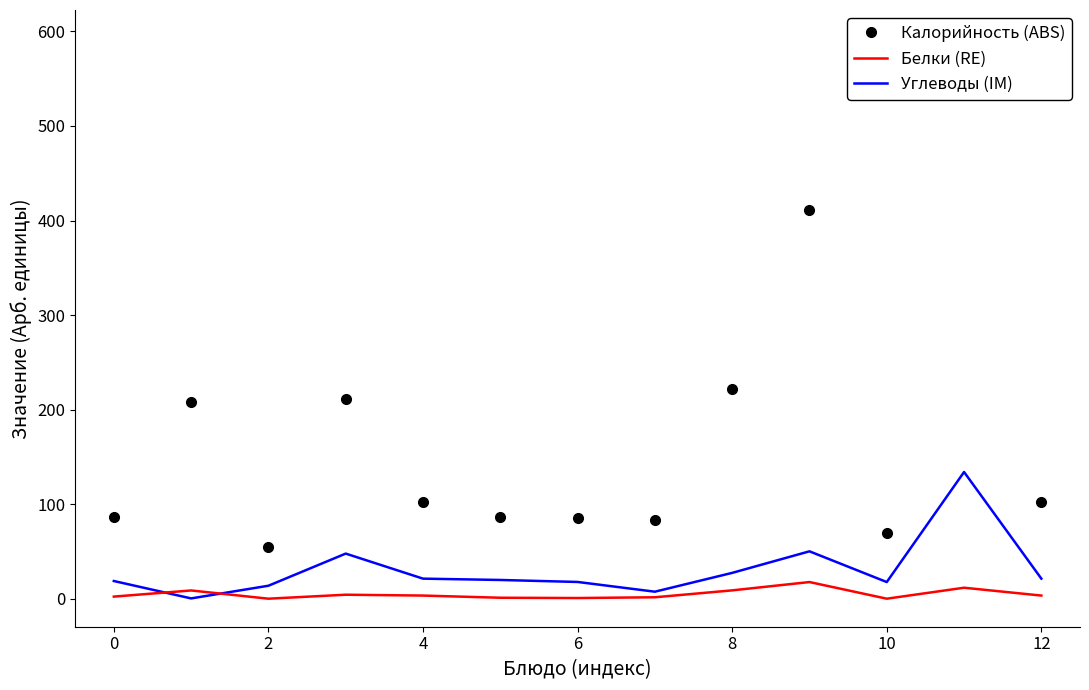

What is the label of the 3rd point from the left?

2